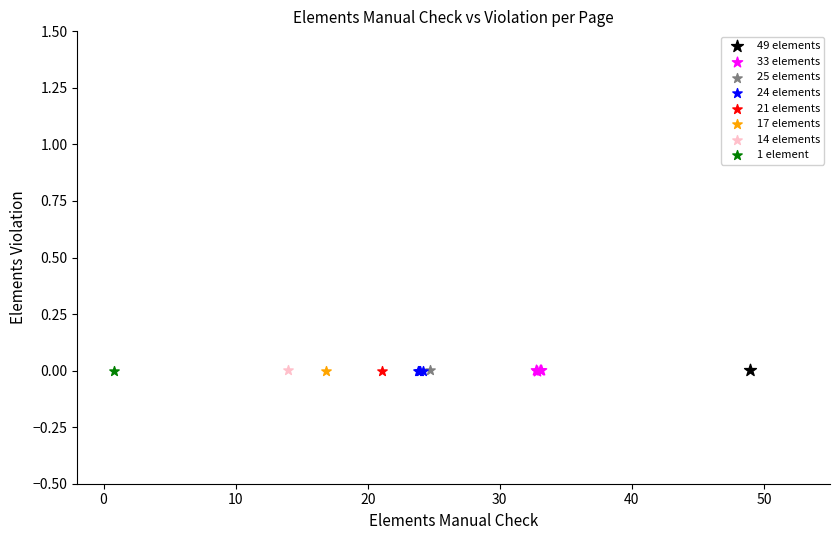

What are all the series names shown in the legend?

49 elements, 33 elements, 25 elements, 24 elements, 21 elements, 17 elements, 14 elements, 1 element